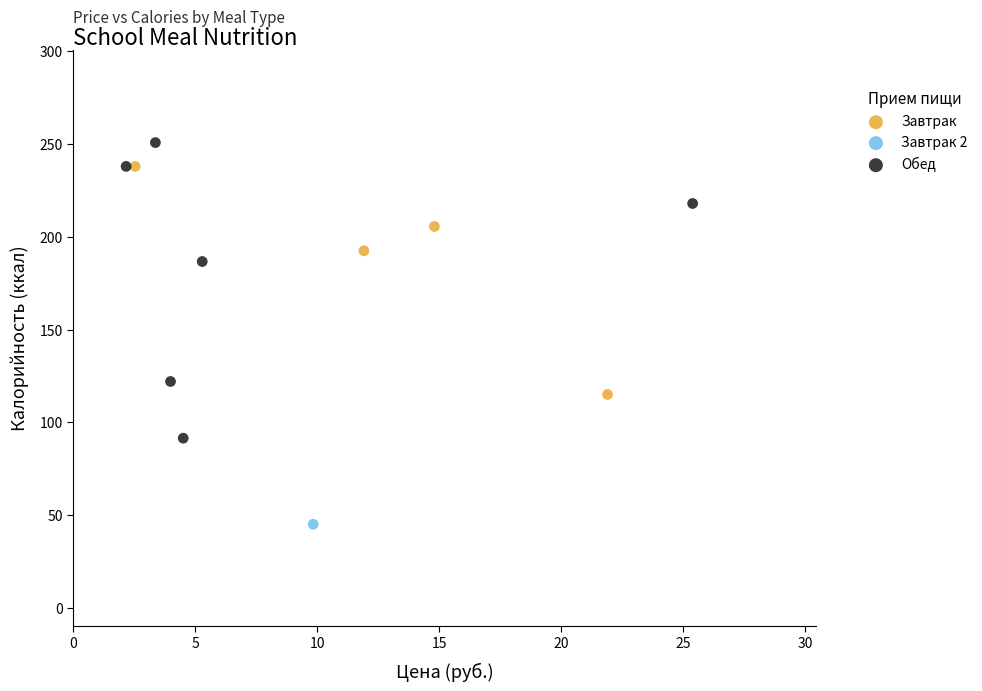

What are all the series names shown in the legend?

Завтрак, Завтрак 2, Обед